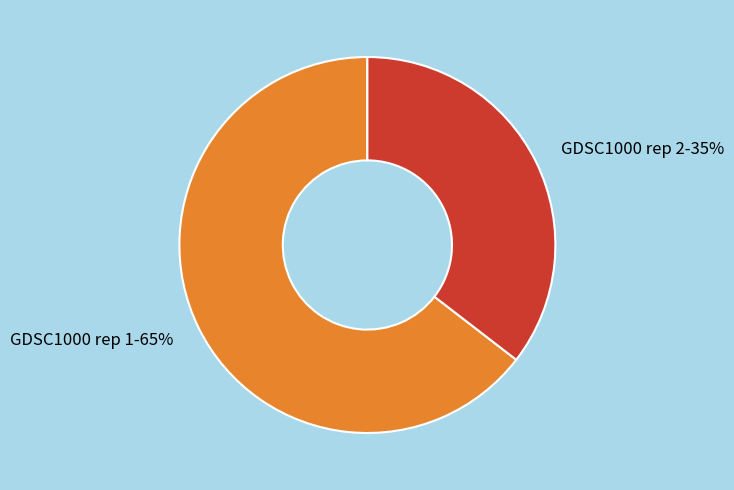

What is the largest slice in the pie chart?

GDSC1000 rep 1